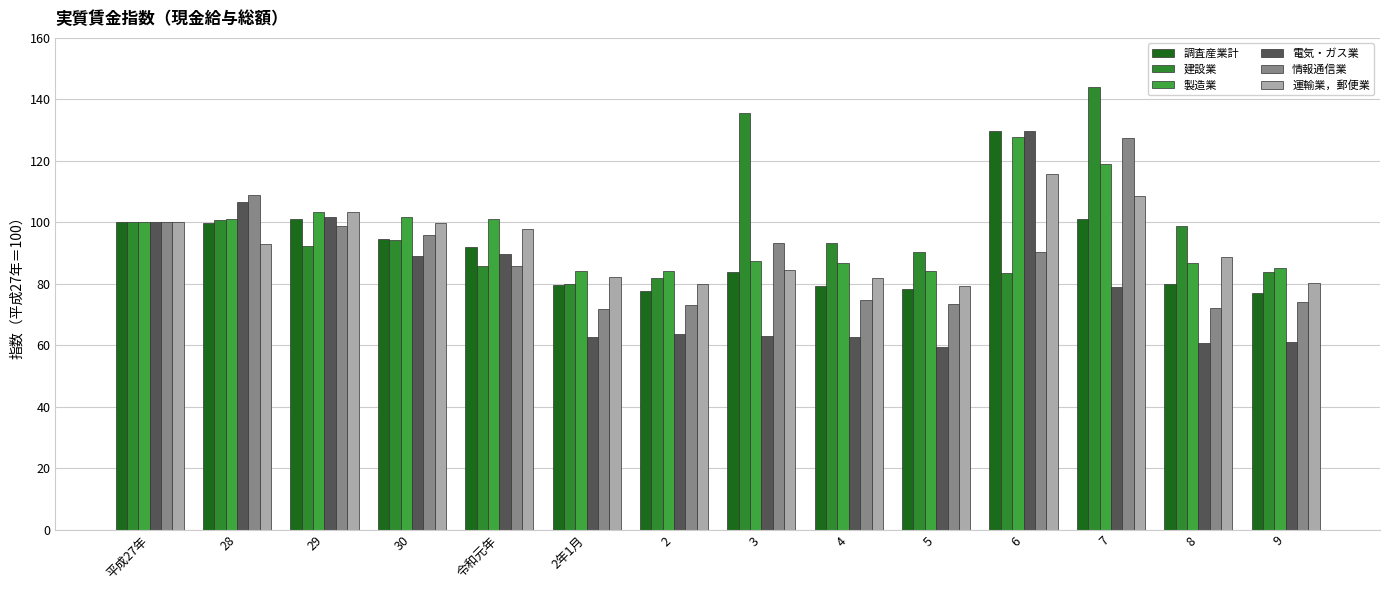

The value of 運輸業，郵便業 at 6 is 115.8. True or false?

True